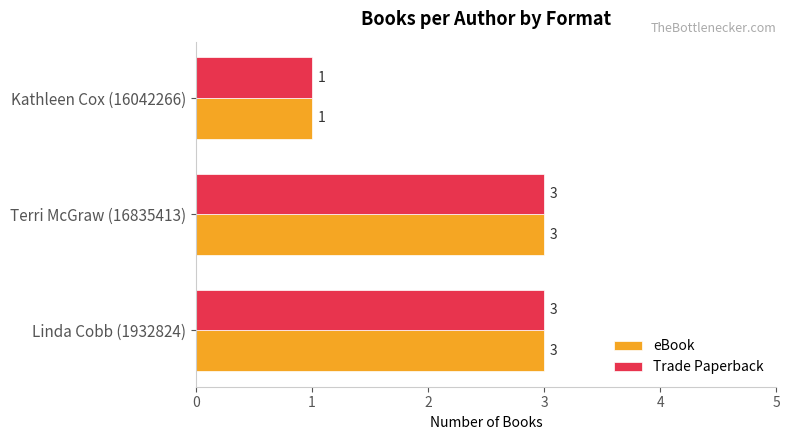

What is the total value across all series at Linda Cobb (1932824)?

6